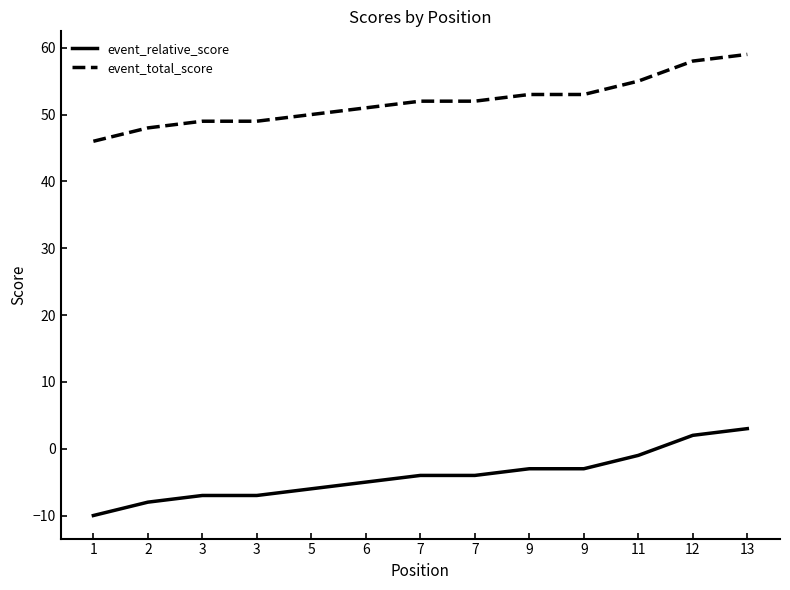

The event_total_score series shows 52 at 7. True or false?

True